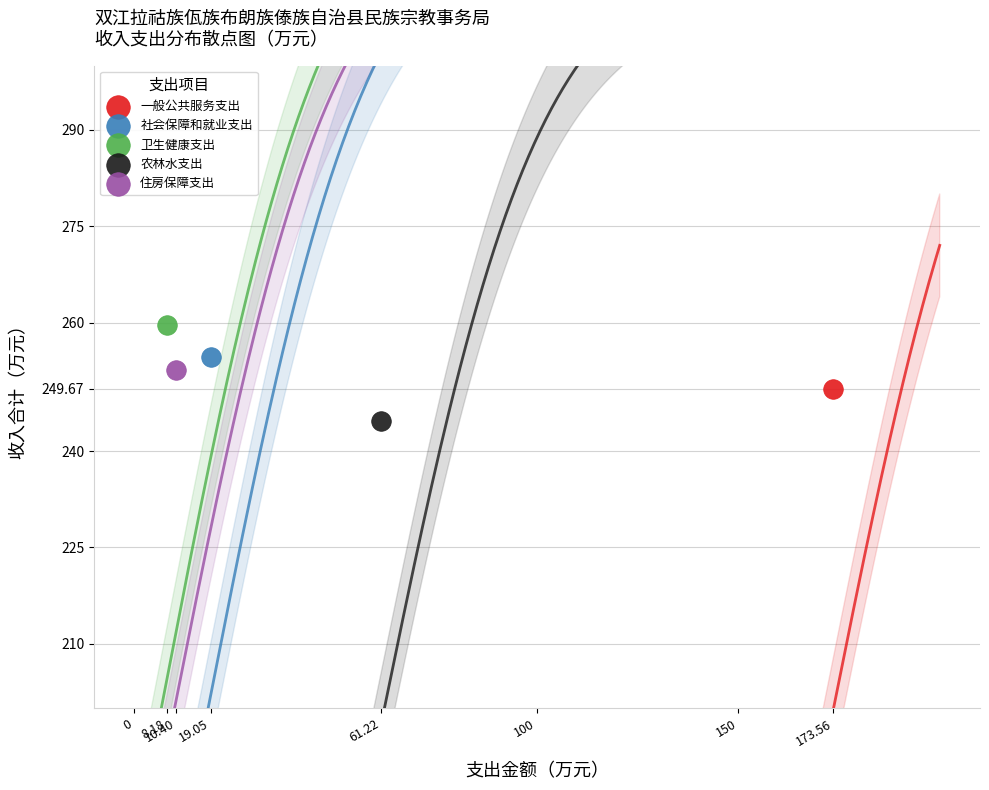

What are all the series names shown in the legend?

一般公共服务支出, 社会保障和就业支出, 卫生健康支出, 农林水支出, 住房保障支出